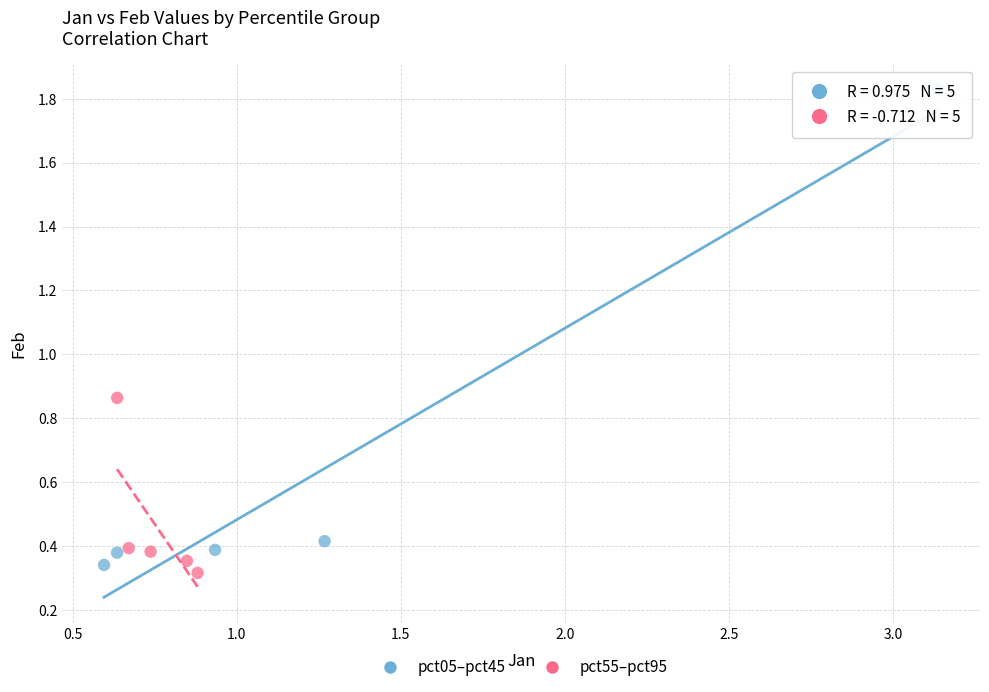

Which series reaches the maximum Y coordinate?

pct05–pct45